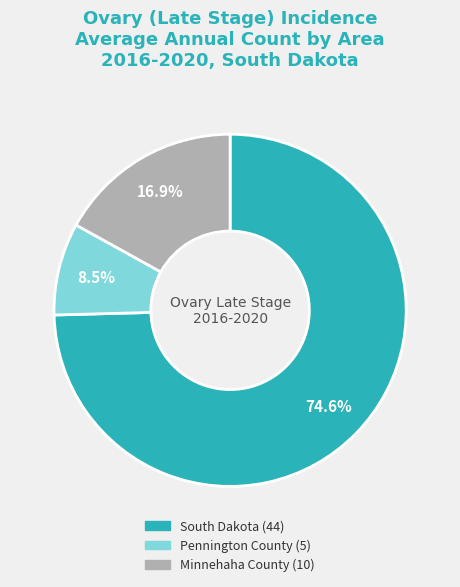

To the nearest percent, what is the difference between the largest and smallest slice percentages?

66%